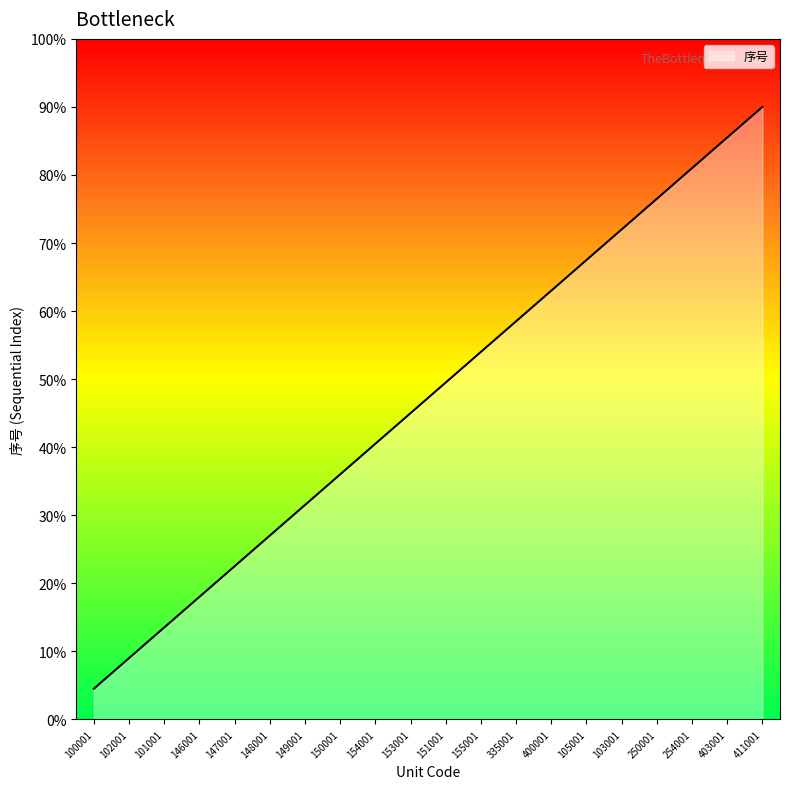

Rank the categories by value from lowest to highest.

100001, 102001, 101001, 146001, 147001, 148001, 149001, 150001, 154001, 153001, 151001, 155001, 335001, 400001, 105001, 103001, 250001, 254001, 403001, 411001